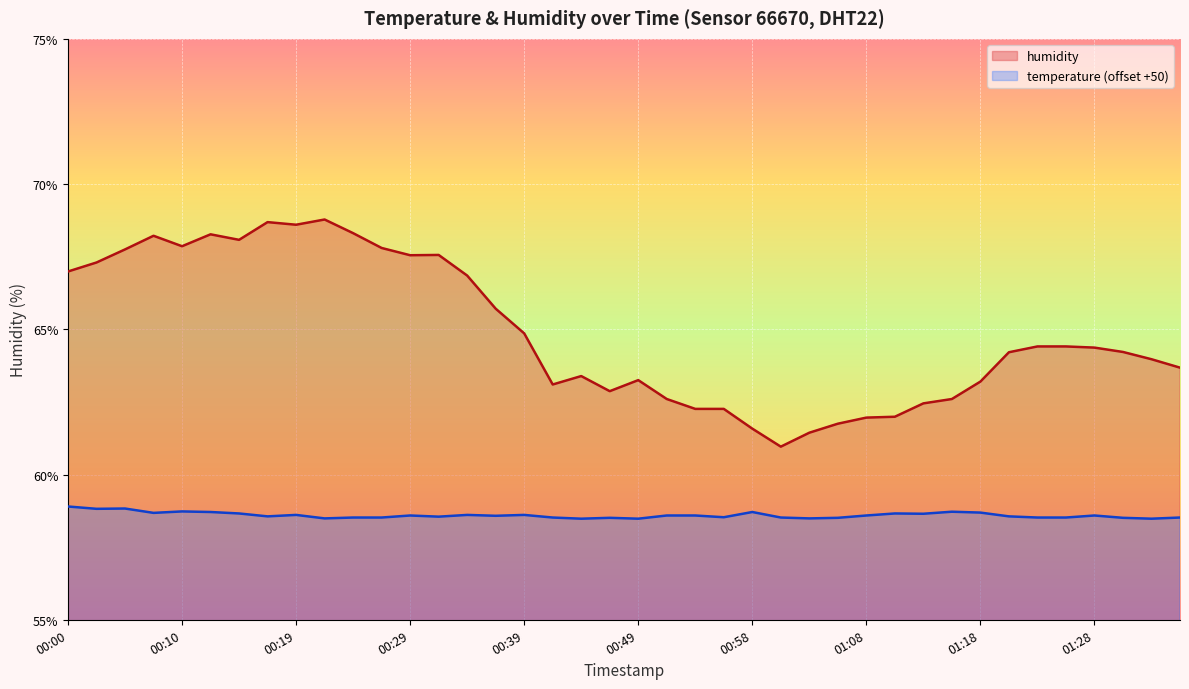

At which label does temperature reach its peak?

00:00